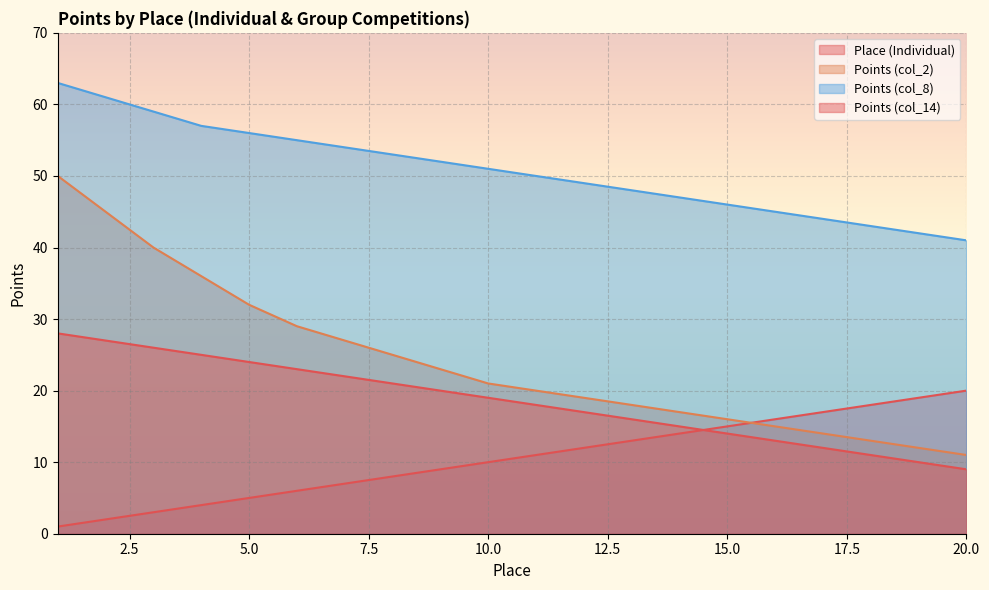

At 17, list the series in order from smallest to largest.

Points (col_14), Points (col_2), Place (Individual), Points (col_8)